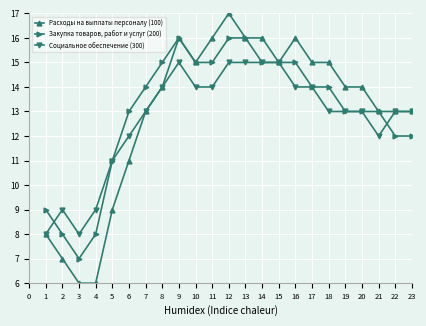

List the series in order of their peak value, highest first.

Расходы на выплаты персоналу (100), Закупка товаров, работ и услуг (200), Социальное обеспечение (300)